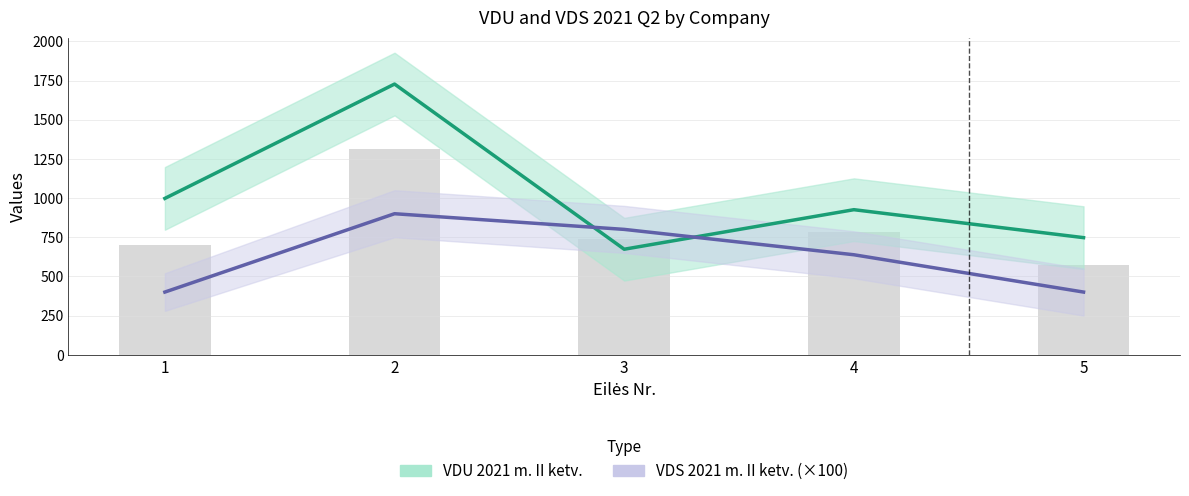

List the series in order of their overall mean, lowest first.

VDS 2021 m. II ketv. (×100), VDU 2021 m. II ketv.